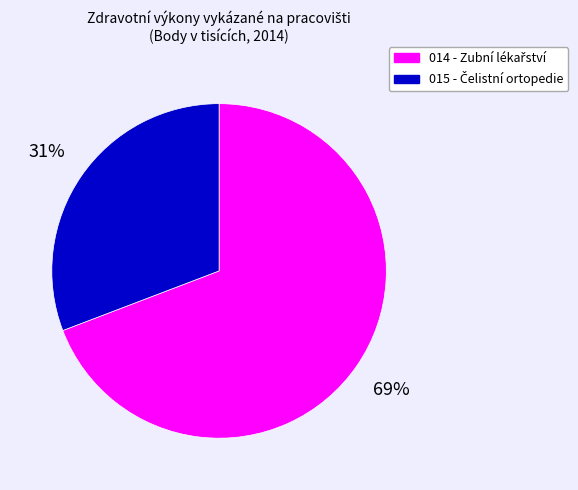

Does any single category account for the majority?

Yes